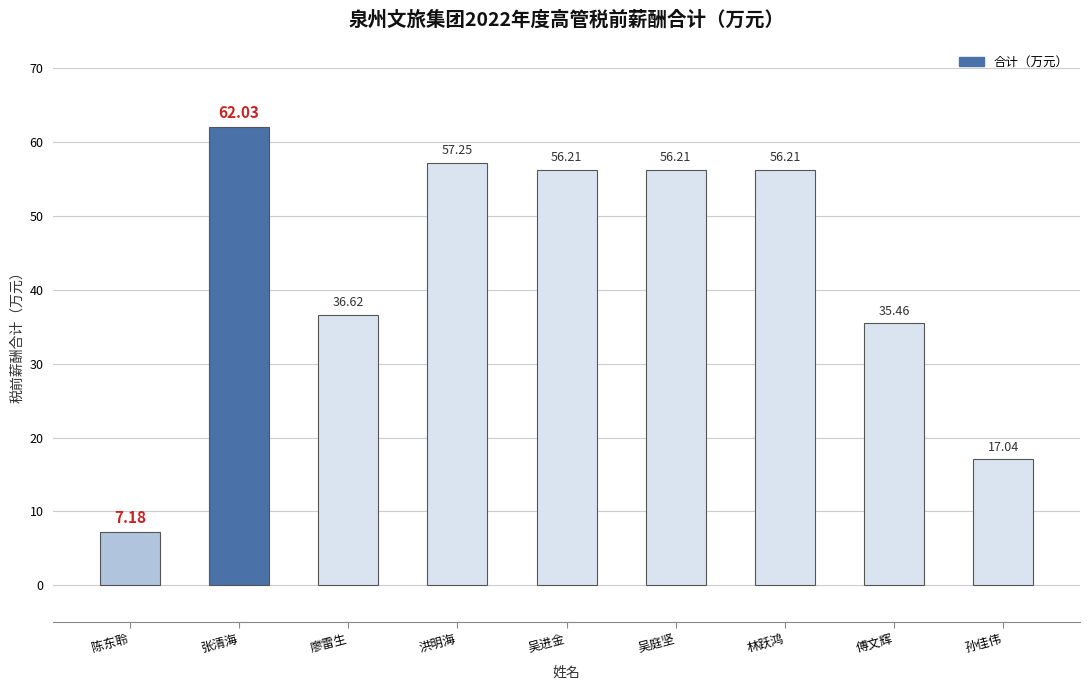

At which category does the chart reach its peak across all series?

张清海